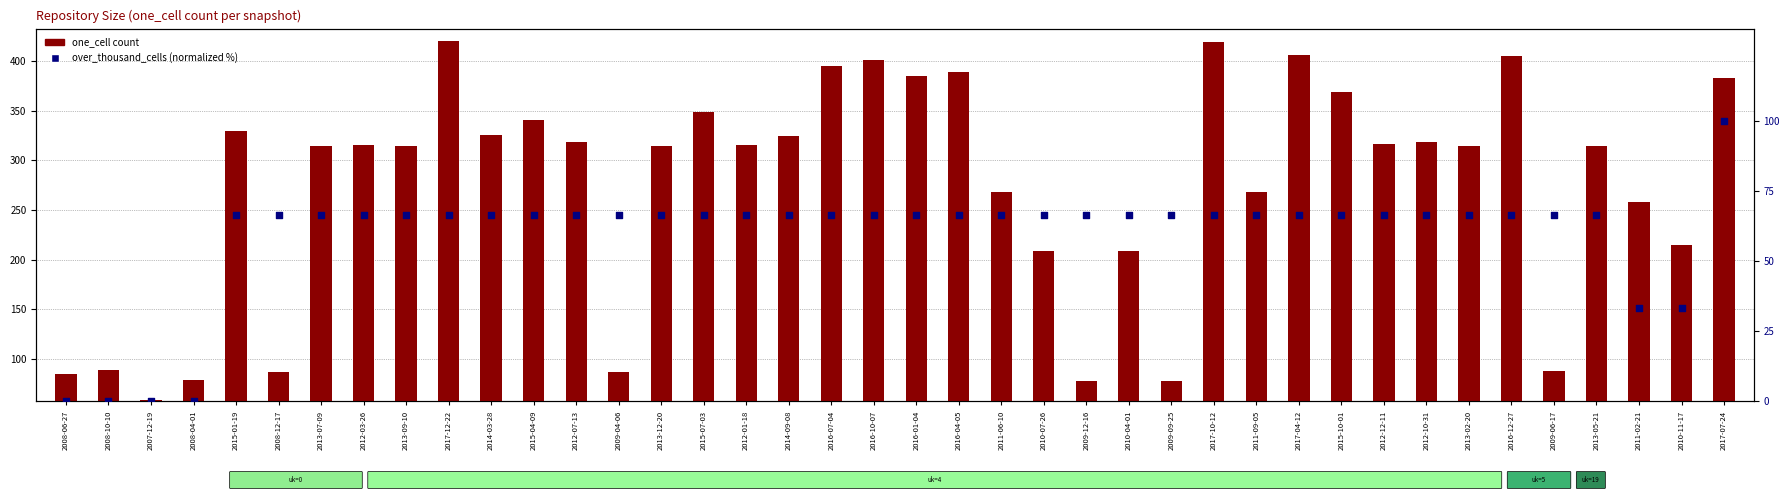

Which series reaches the minimum Y coordinate?

over_thousand_cells (percentile)